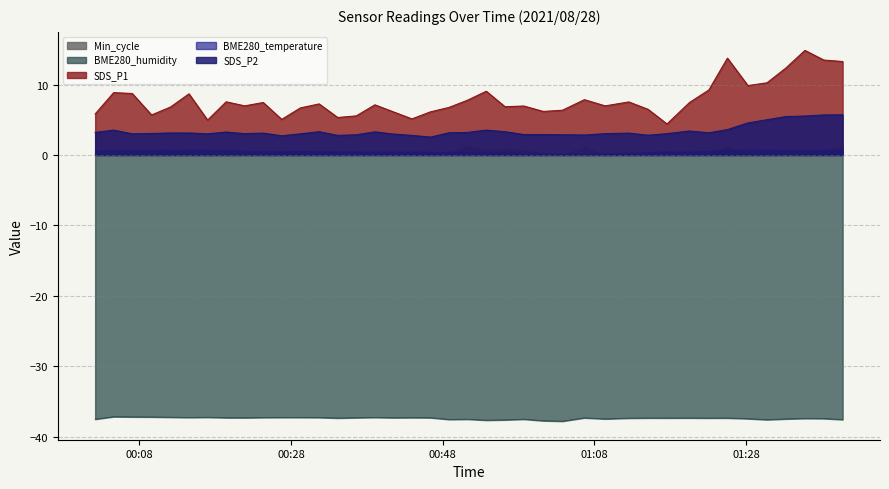

Does the chart have visible grid lines?

Yes